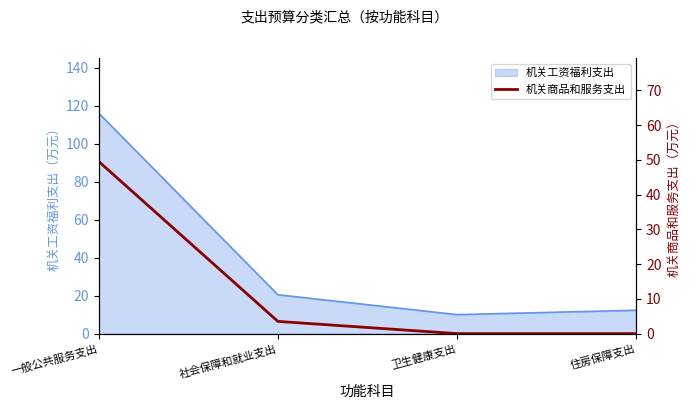

How many values in the 机关工资福利支出 series exceed 20?

2